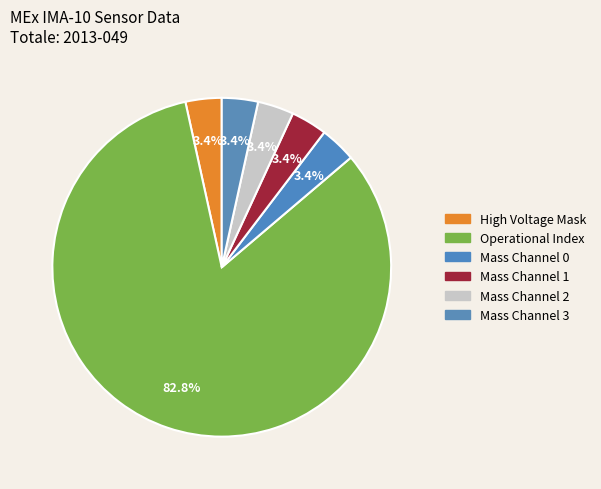

What is the majority slice?

Operational Index